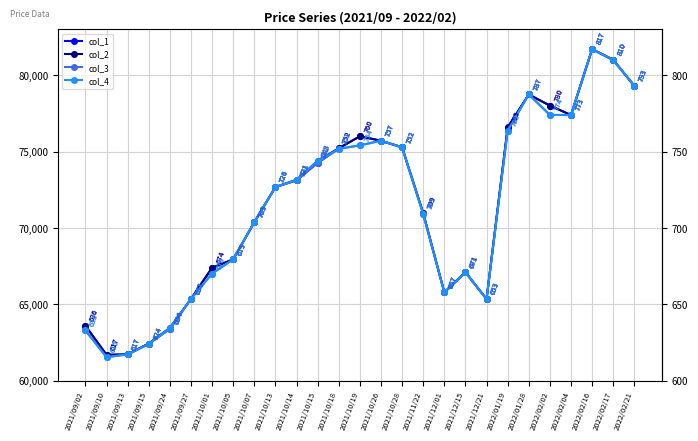

What are all the series names shown in the legend?

col_1, col_2, col_3, col_4